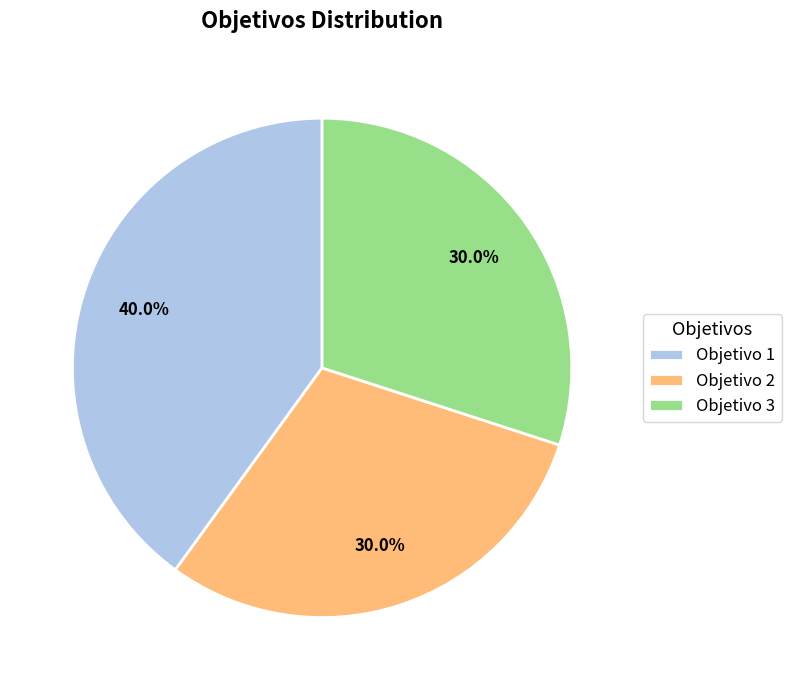

Is there a majority slice in this chart?

No